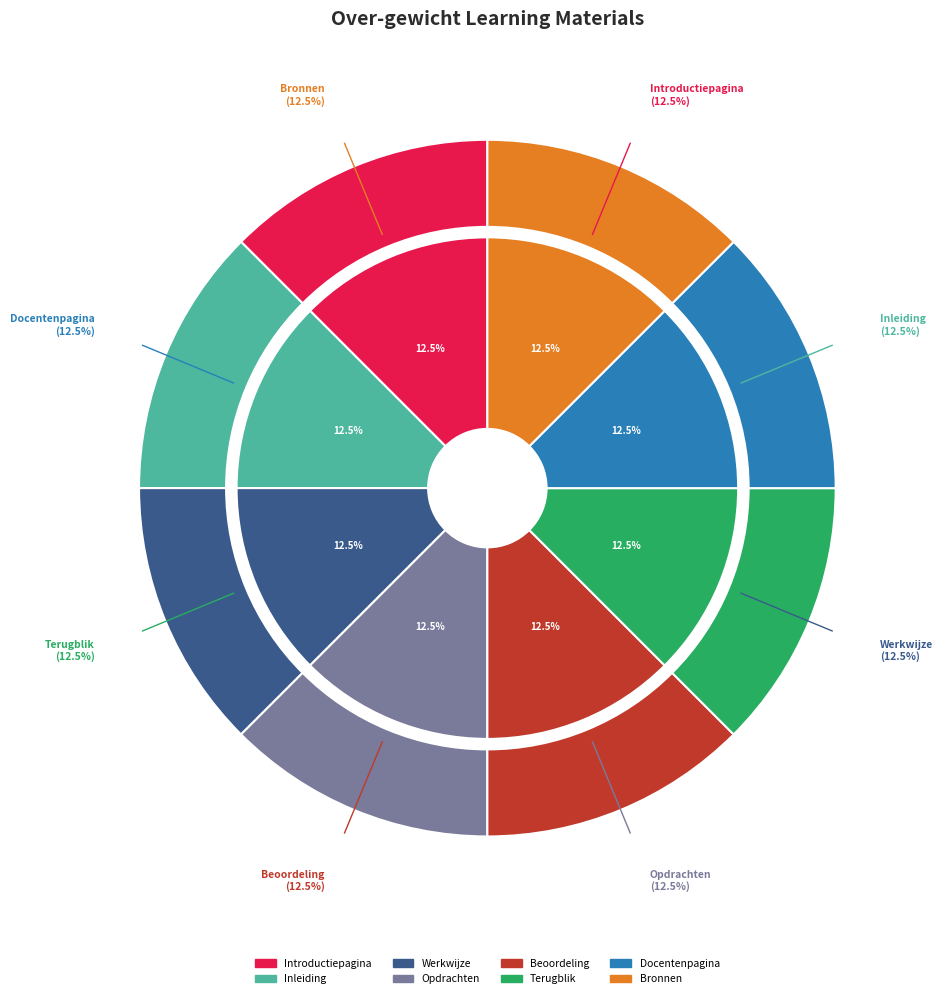

Do Bronnen and Inleiding together represent more than half of the pie?

No